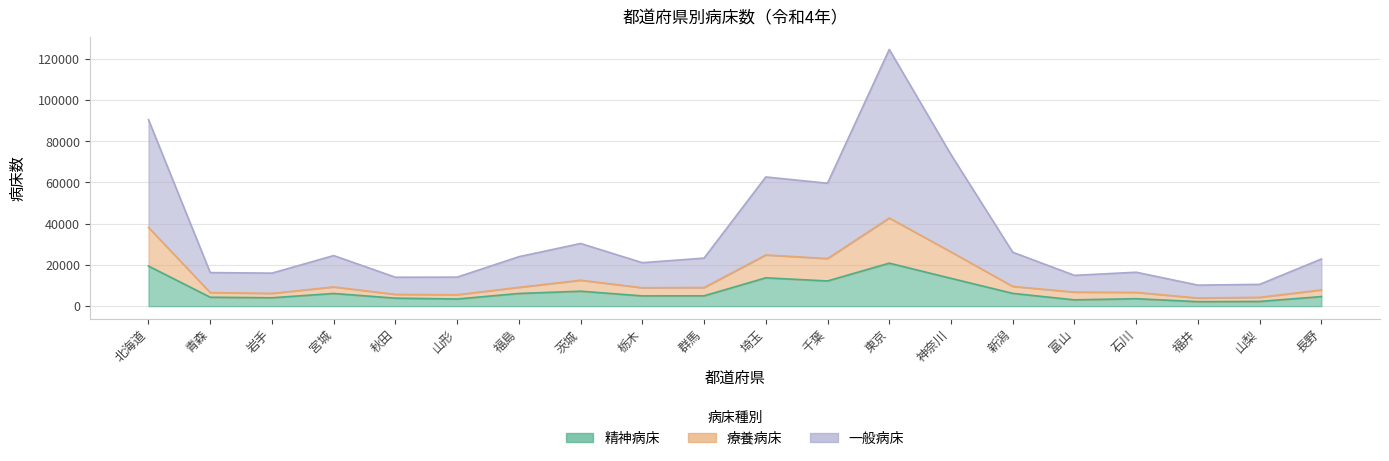

What is the value of the 精神病床 point at the 4th from the left?

6139